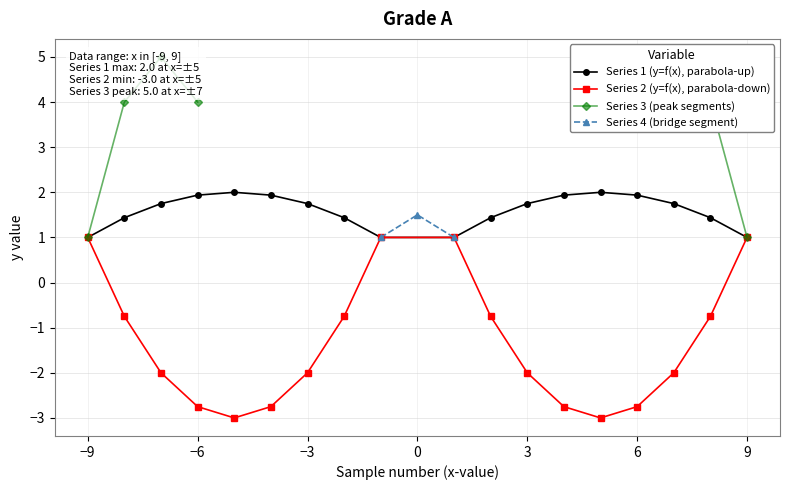

True or false: Series 2 (y=f(x), parabola-down) has more than 1 interior local peaks.

False